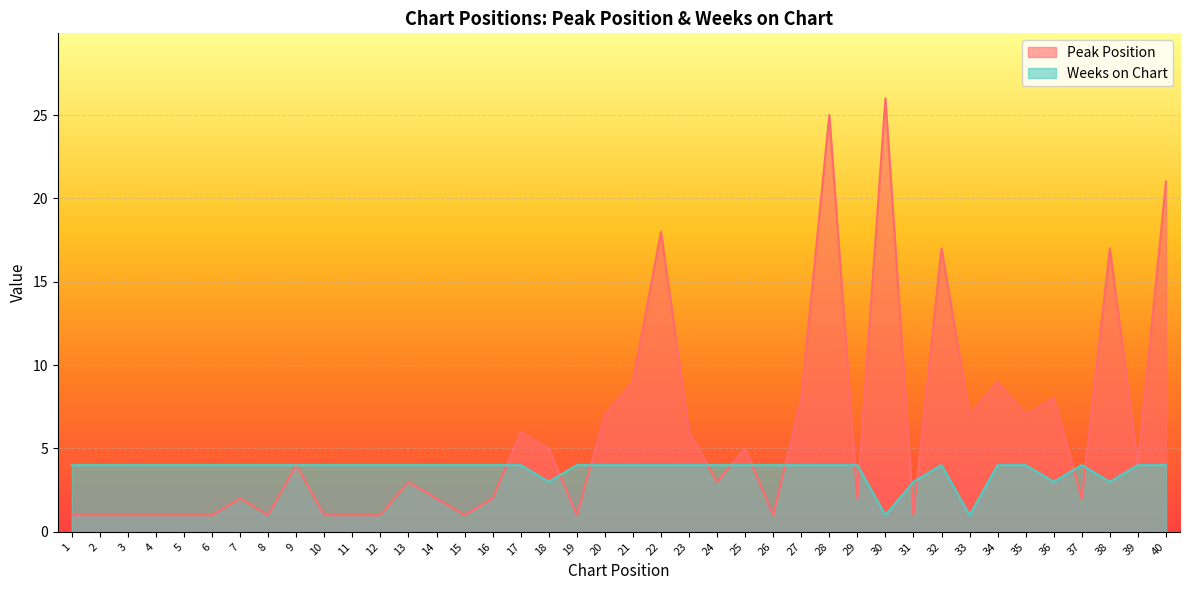

What is the difference between the second highest and minimum values in the Peak Position series?

24